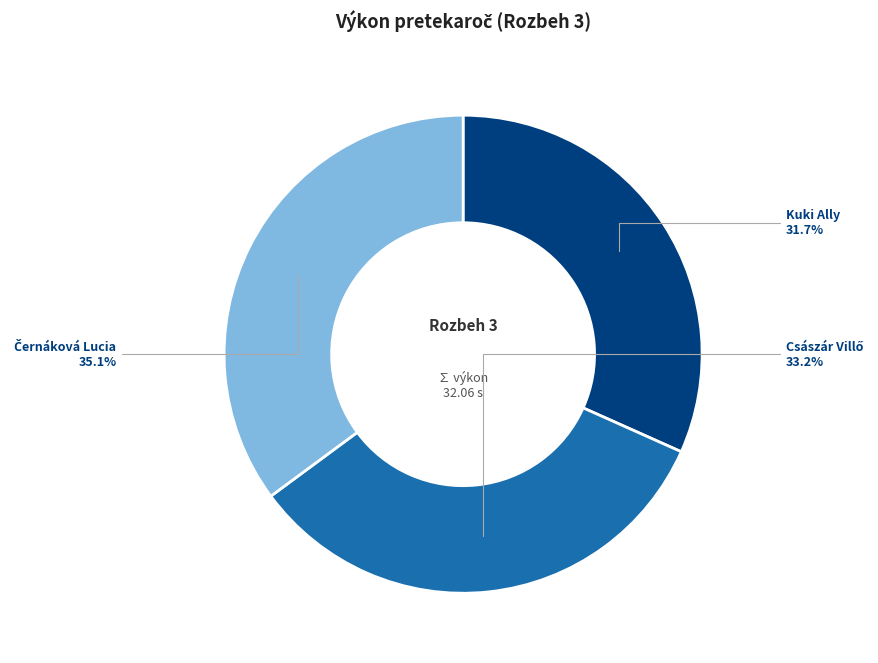

Is Kuki Ally the majority of the pie?

No